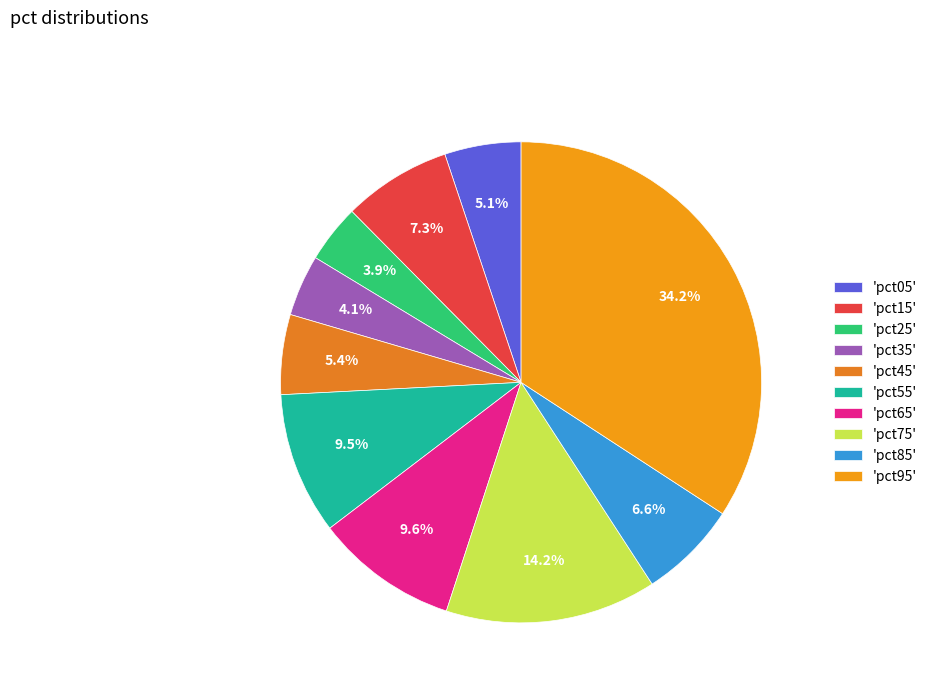

Rank the categories by value from lowest to highest.

pct25, pct35, pct05, pct45, pct85, pct15, pct55, pct65, pct75, pct95